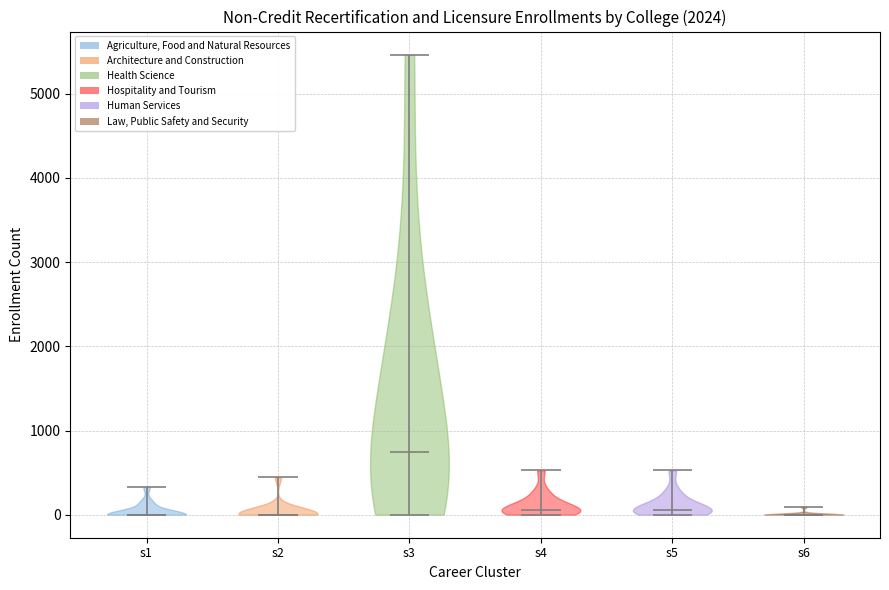

Where does the median line of the violin for s1 sit on the y-axis? The values are not printed on the chart, so give them approximately, as read against the axis.

0